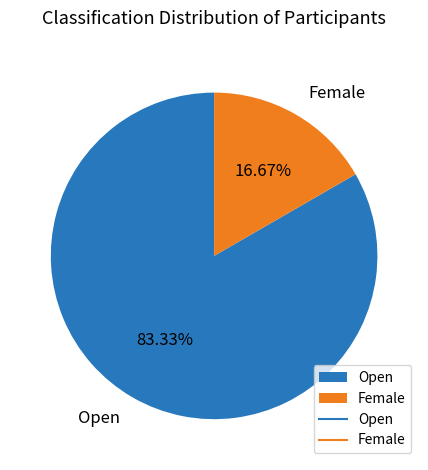

The Female slice represents 25% of the pie. True or false?

False